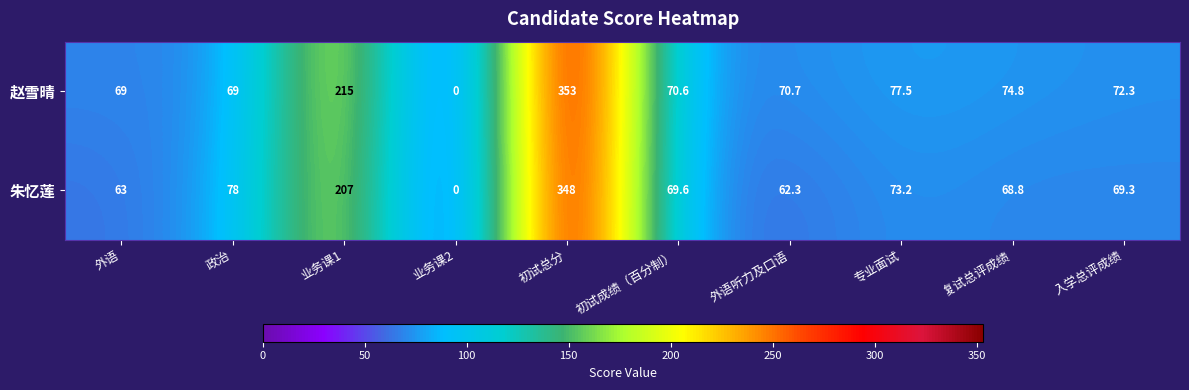

At which label does 赵雪晴 first exceed 72?

业务课1